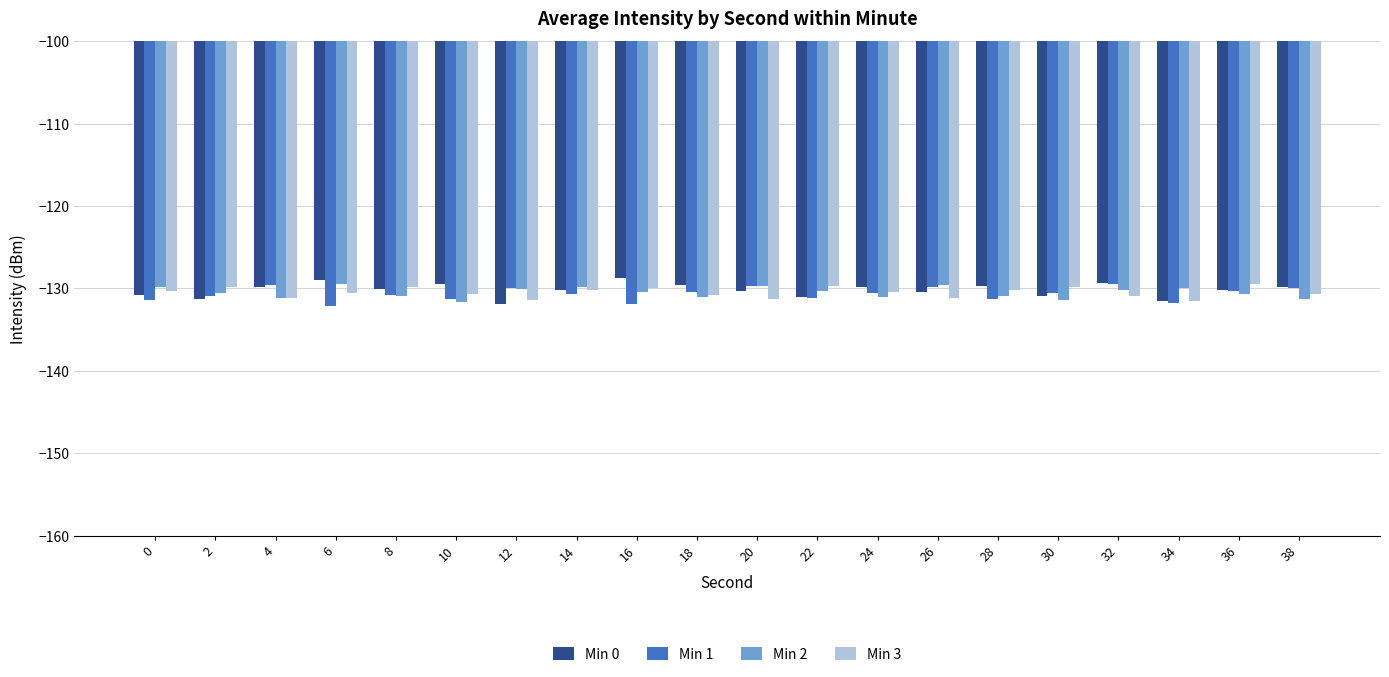

What is the minimum value for Min 0?

-131.9